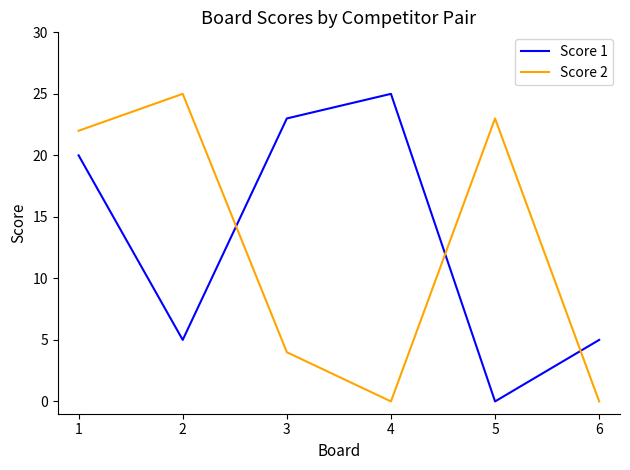

What are all the series names shown in the legend?

Score 1, Score 2